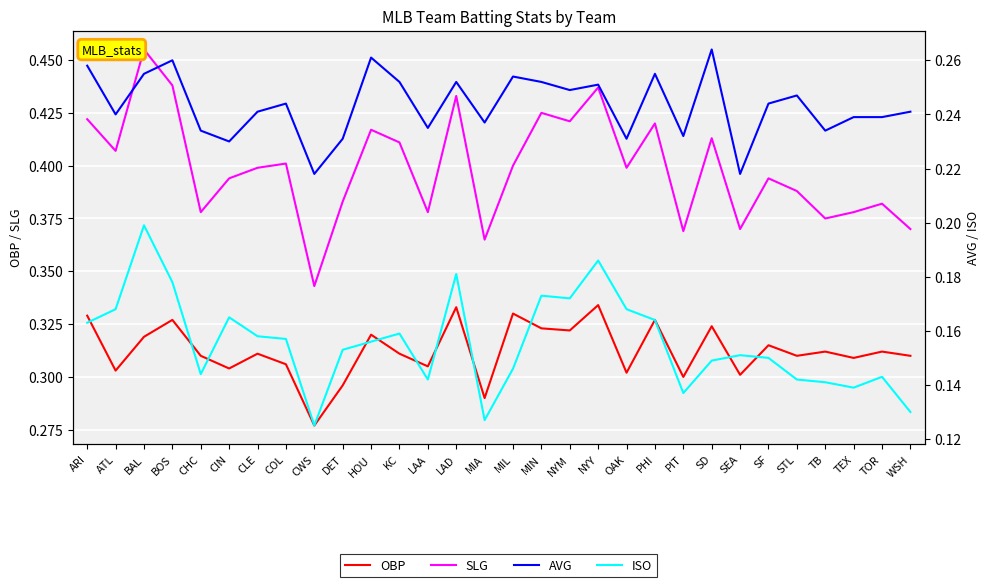

Read the ISO value at MIN.

0.2